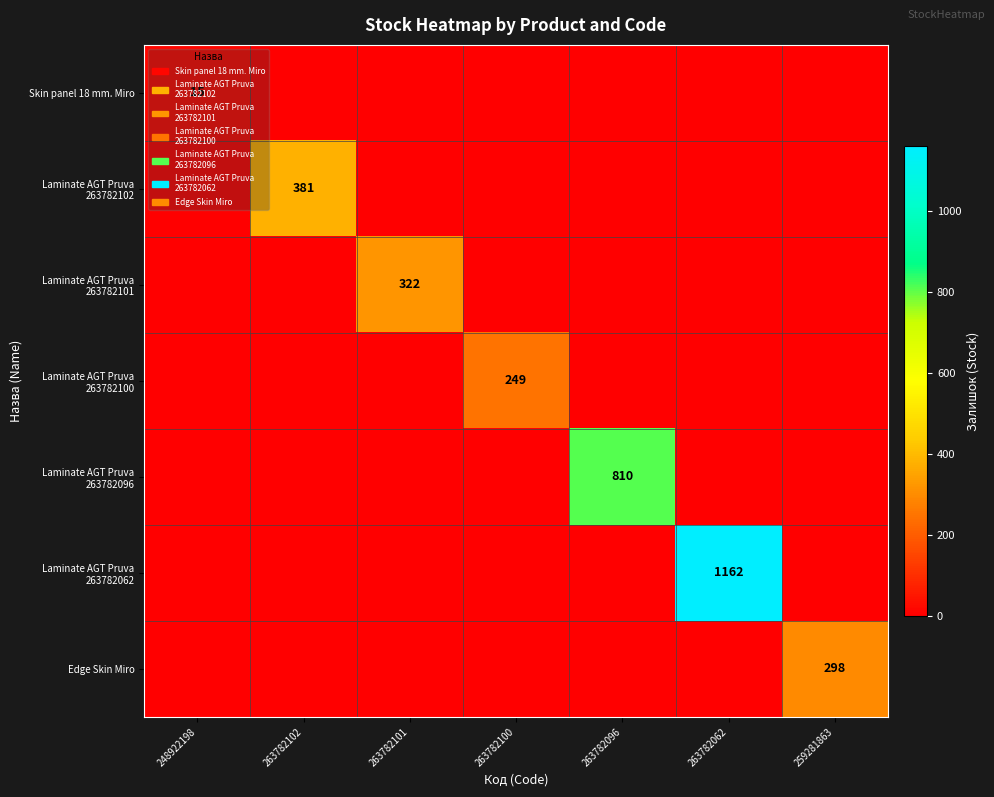

List the labels in order of Laminate AGT Pruva 263782102 value, smallest first.

248922198, 263782101, 263782100, 263782096, 263782062, 259281863, 263782102